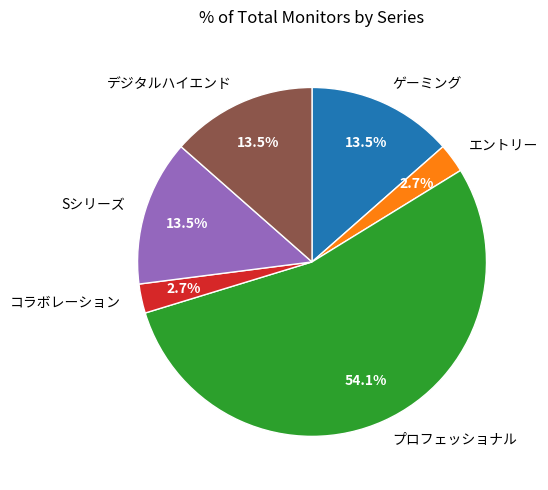

To the nearest percent, what is the difference between the largest and smallest slice percentages?

51%